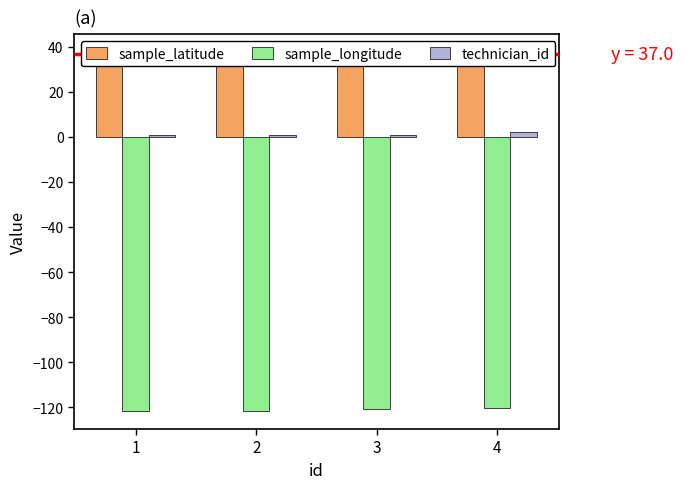

What is the value of the sample_longitude bar at the 3rd from the left?

-120.9